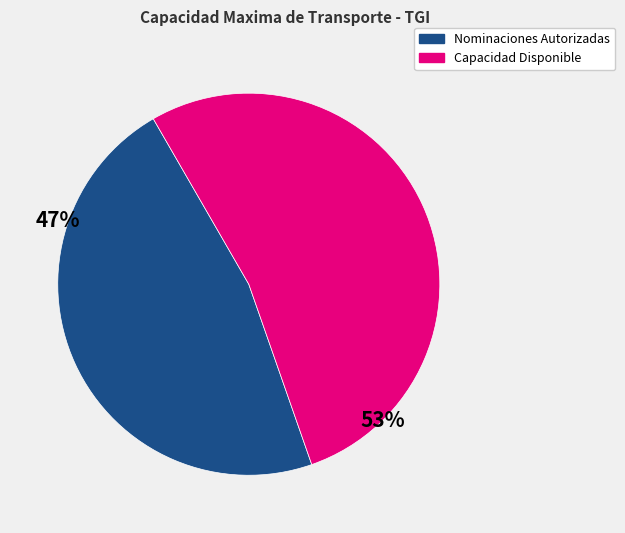

Does any single category account for the majority?

Yes